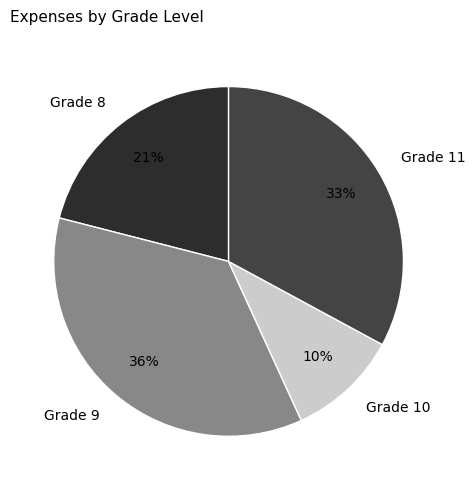

Combined, do Grade 8 and Grade 9 account for over 50%?

Yes